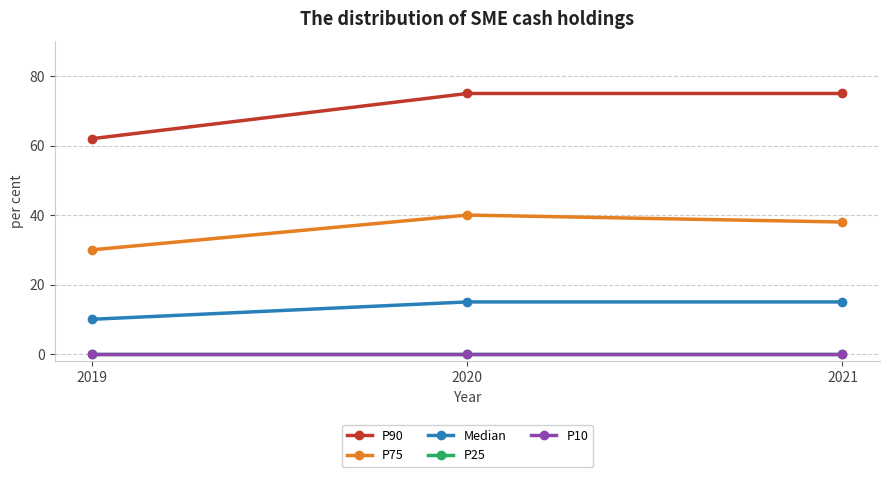

Is this an area chart (filled region under the line)?

No